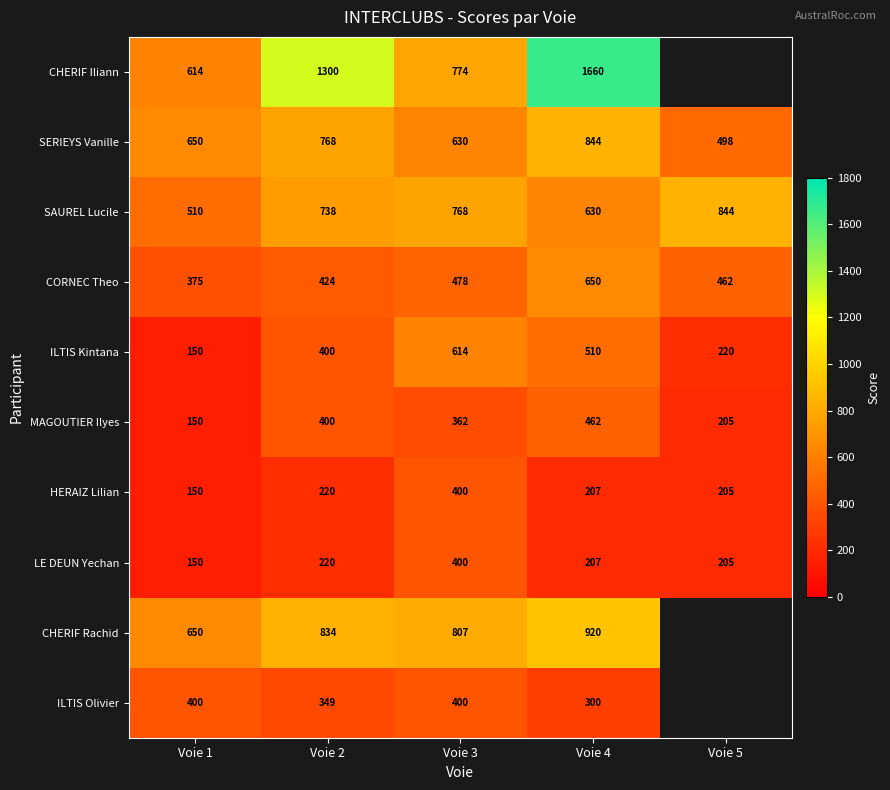

What is the total value across all series at Voie 4?

6390